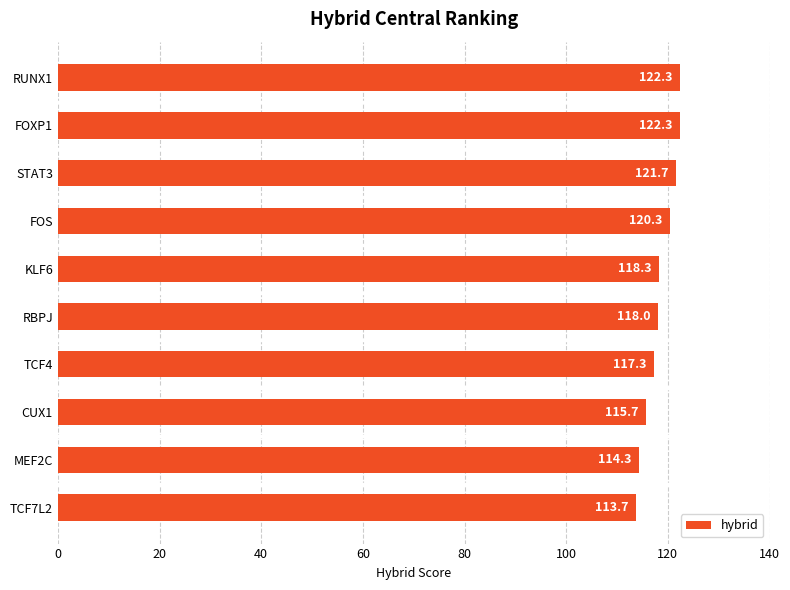

The chart shows a value of 115.7 at CUX1. True or false?

True